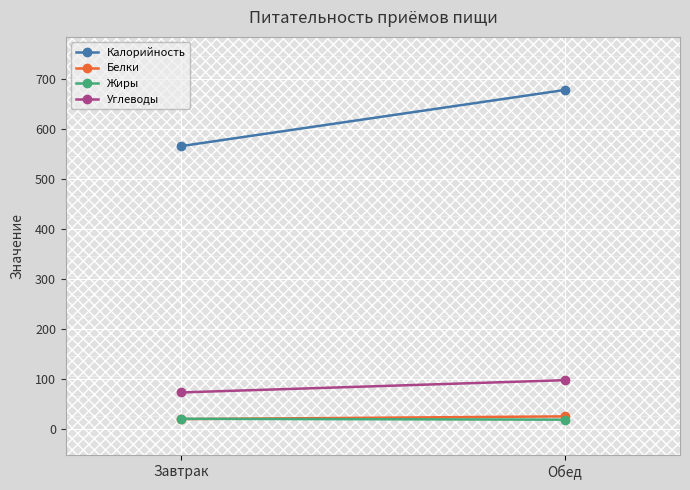

Which category has the highest value in the Белки series?

Обед